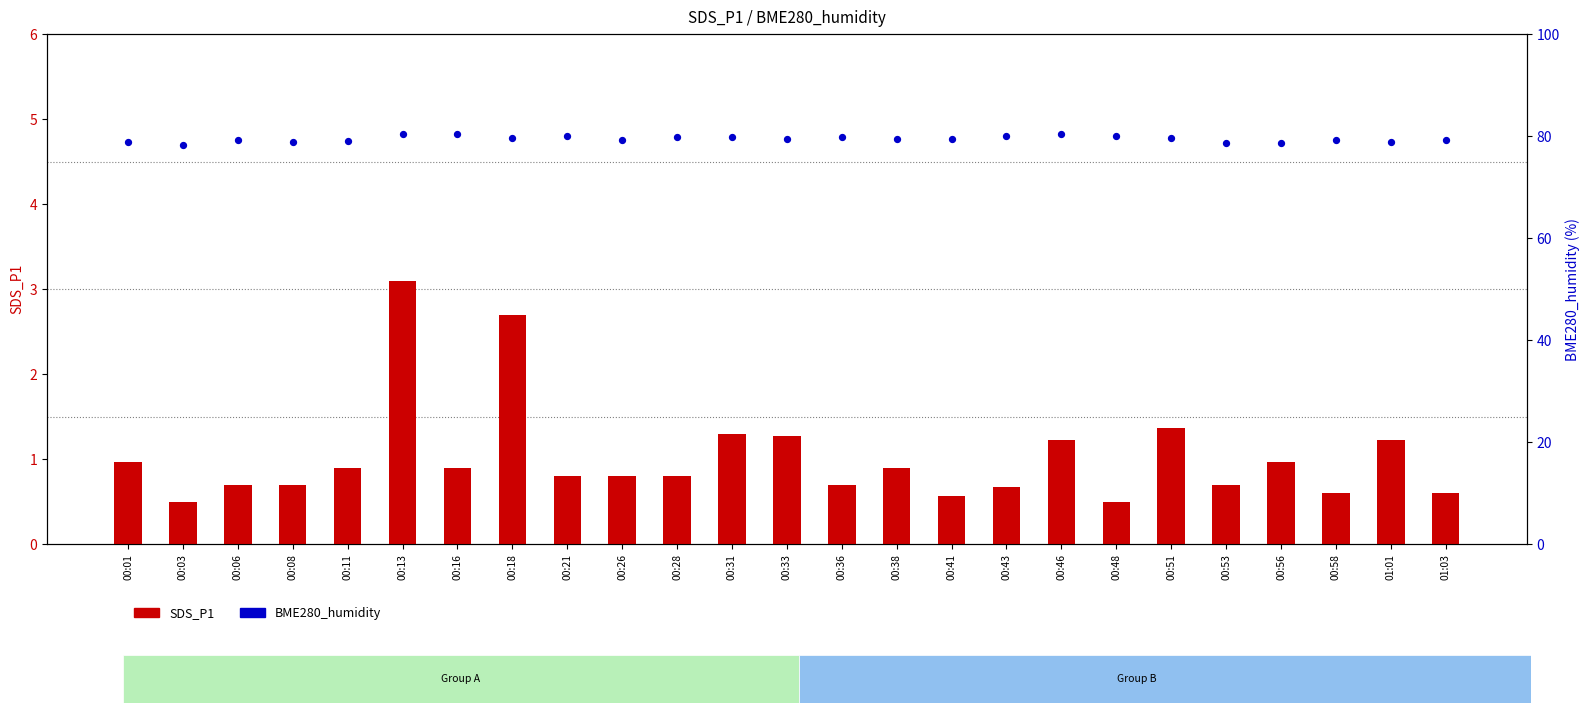

What is the total value across all series at 00:48?

80.6